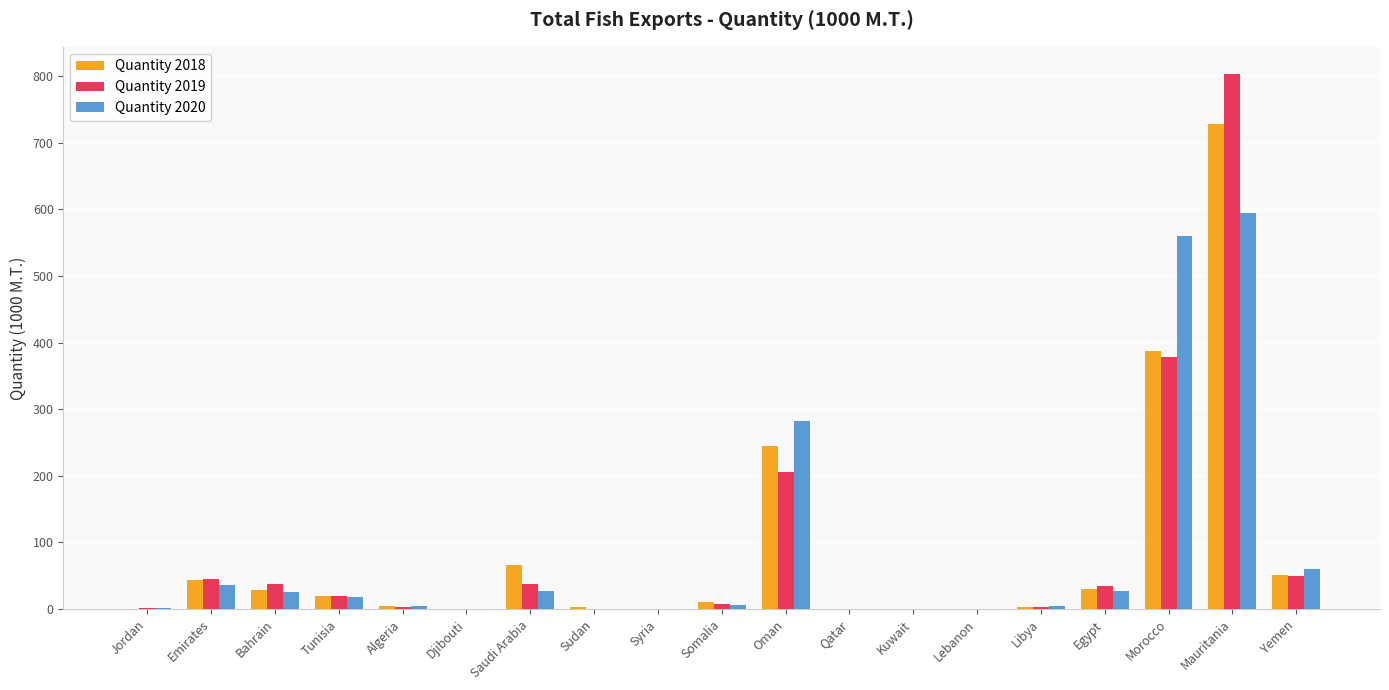

What is the sum of all Quantity 2020 values?

1648.7